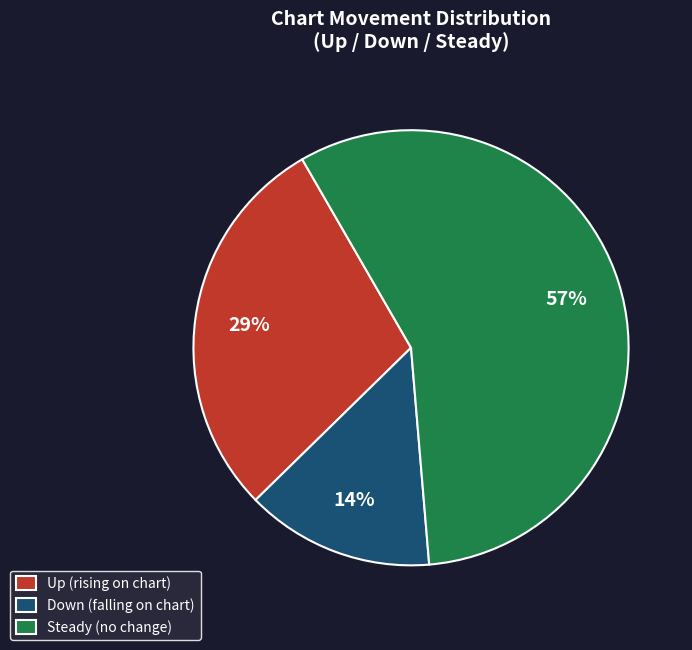

Which category accounts for the majority?

Steady (no change)